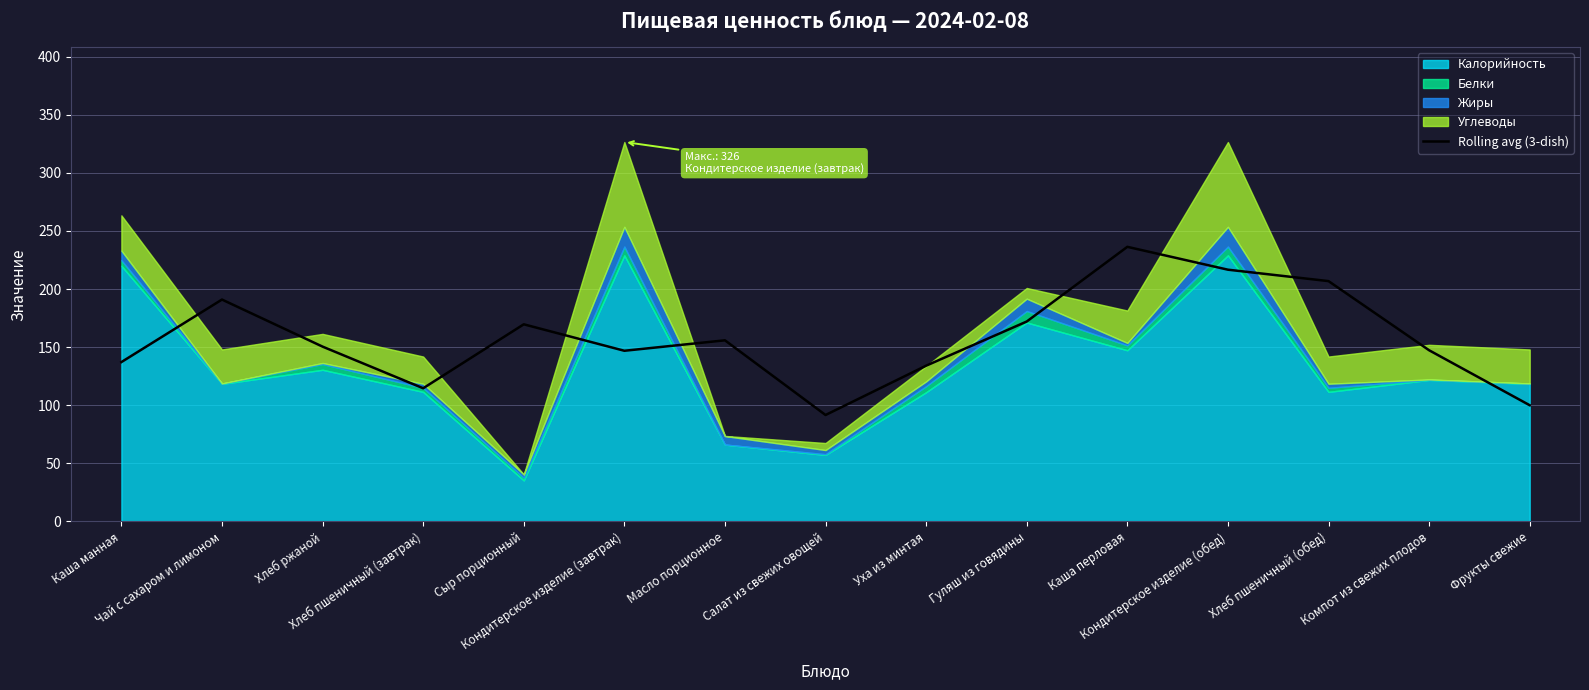

What is the difference between the second highest and second lowest values?

116.6